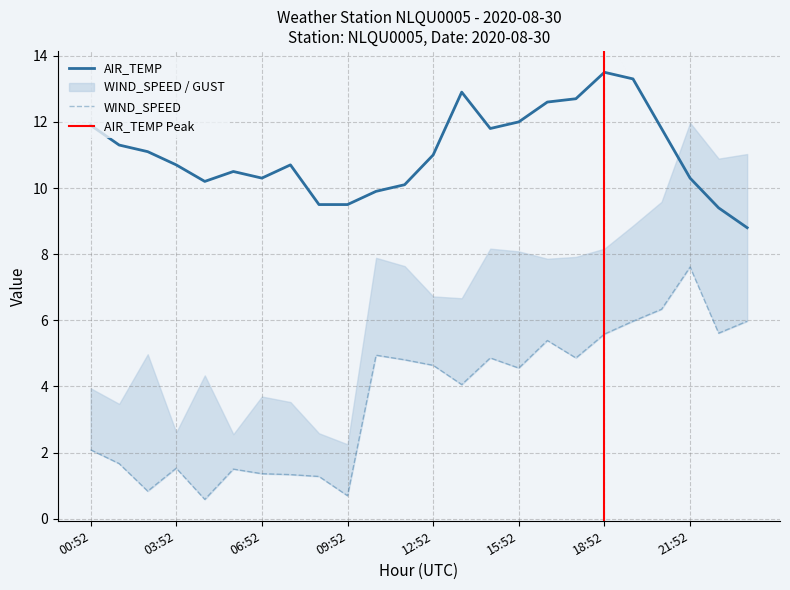

Which series has the largest total across all categories?

AIR_TEMP